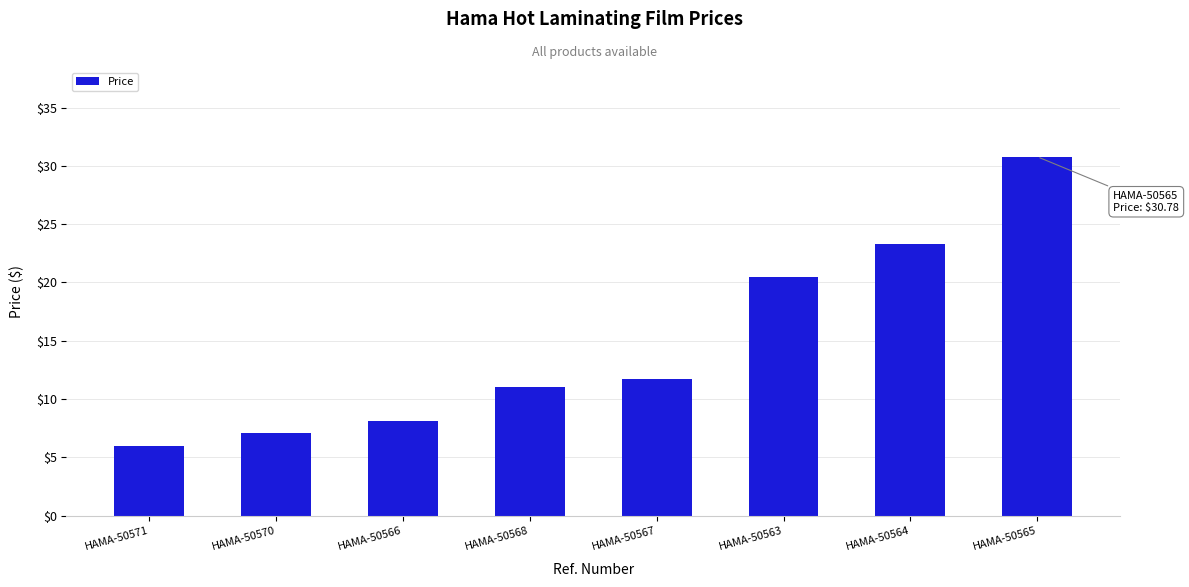

Reading left to right, list all the values displayed in this chart.

6.0	7.1	8.1	11.0	11.7	20.5	23.3	30.8